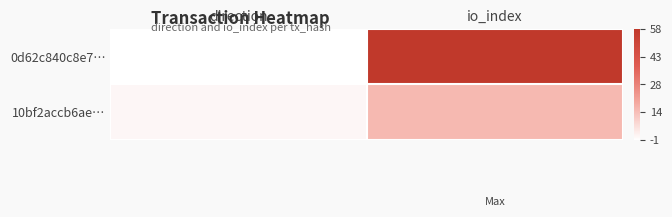

Reading right to left, what are all the values shown in this chart?

0d62c840c8e7…: io_index=58	direction=-1
10bf2accb6ae…: io_index=15	direction=1